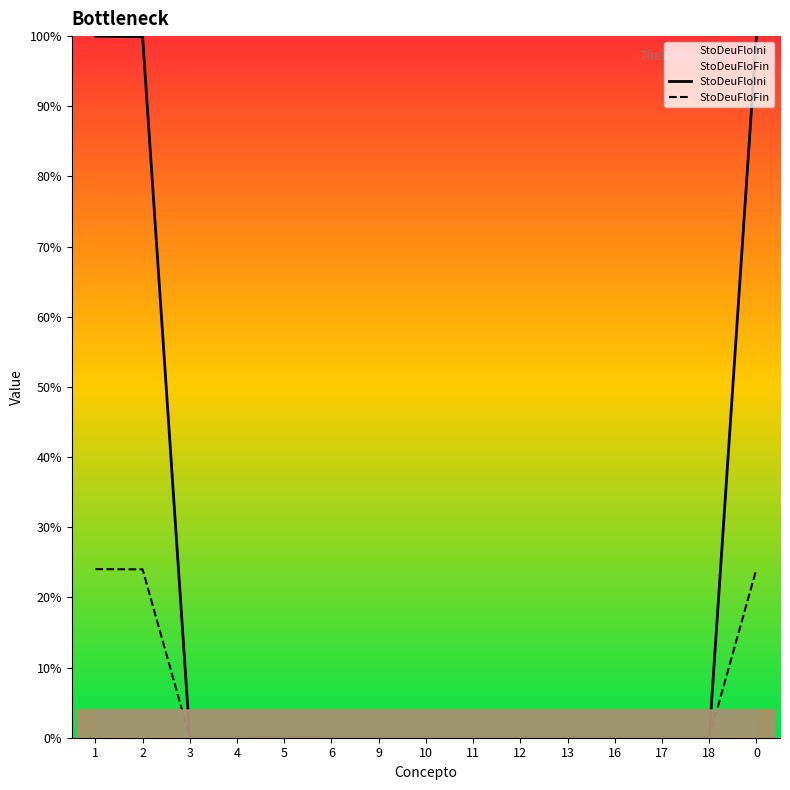

Reading left to right, extract all data points from this chart.

StoDeuFloIni: 100.0	99.9	0.0	0.0	0.1	0.0	0.0	0.0	0.0	0.0	0.0	0.0	0.0	0.0	100.0
StoDeuFloFin: 24.0	24.0	0.0	0.0	0.0	0.0	0.0	0.0	0.0	0.0	0.0	0.0	0.0	0.0	24.0